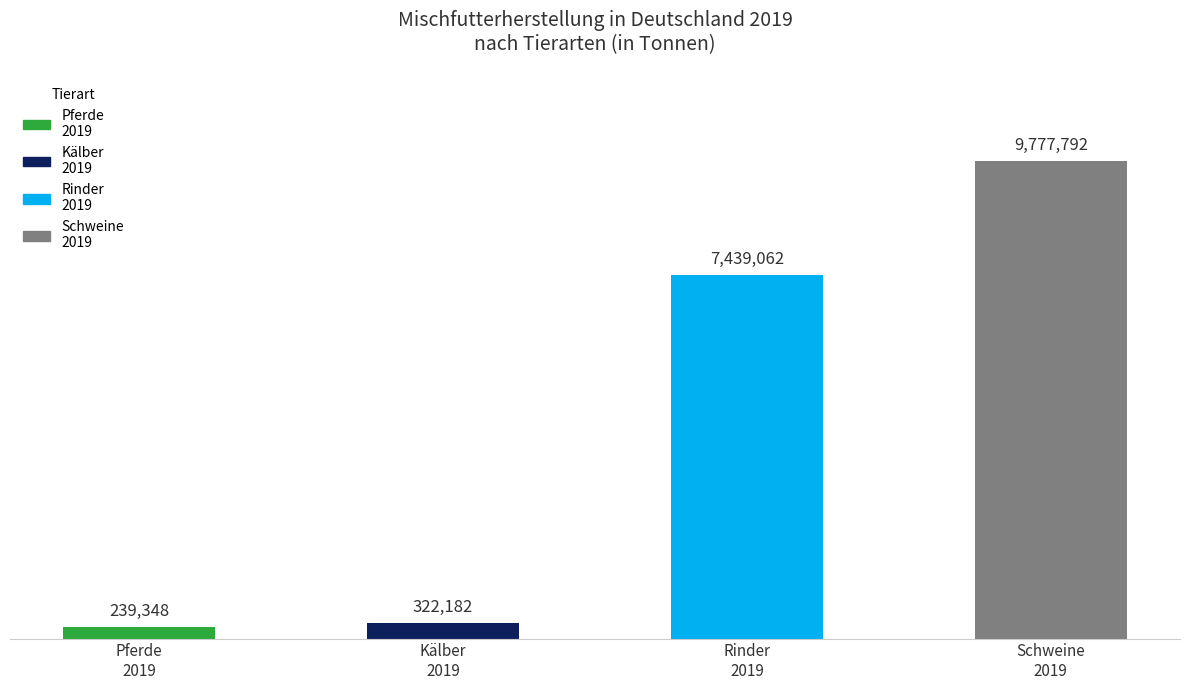

What value does the data have at Kälber
2019?

322182.5